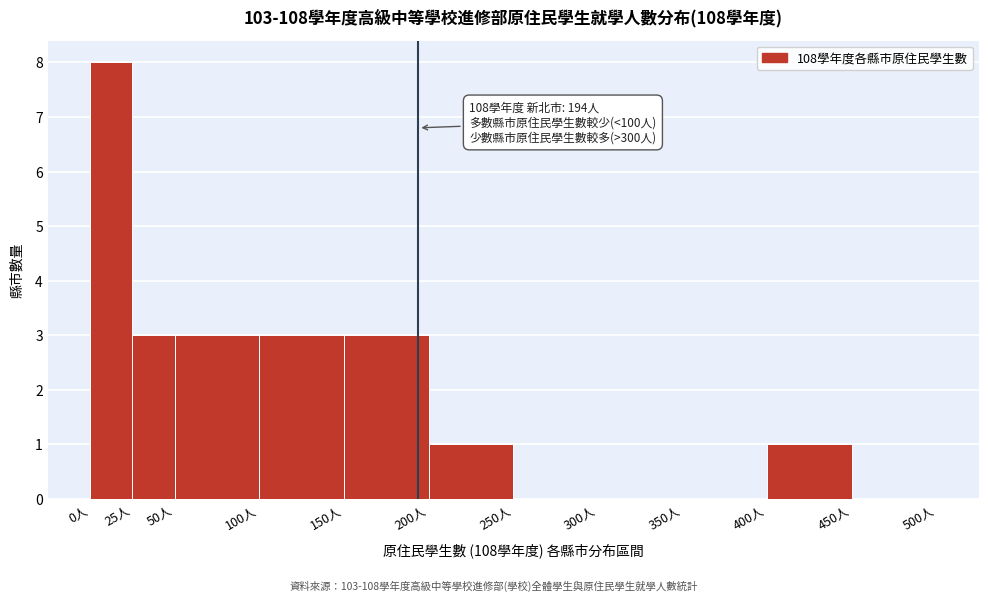

Which range on the x-axis has the tallest bar?

0 to 25